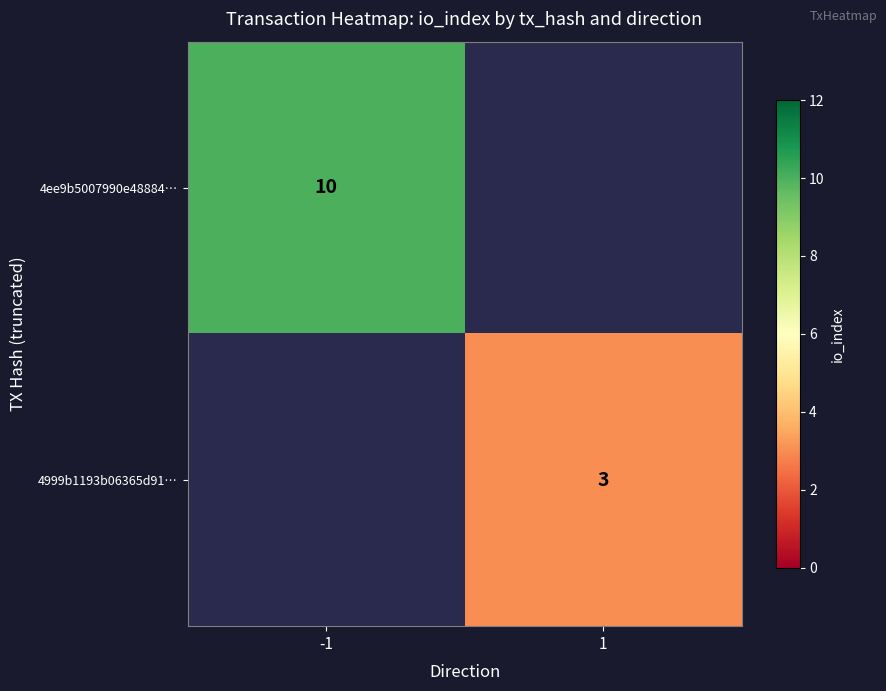

The 4999b1193b06365d91… series shows 3 at 1. True or false?

True